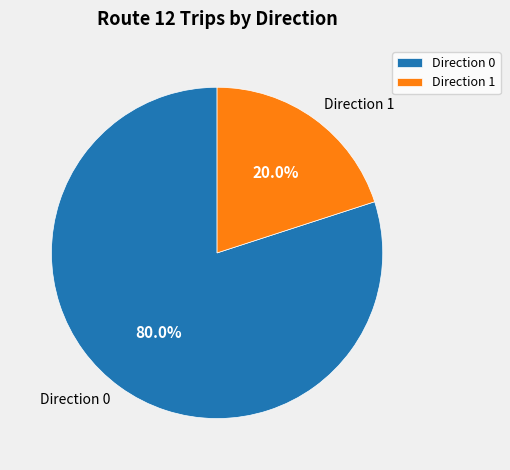

Combined, what portion of the pie is Direction 1 and Direction 0?

100.0%